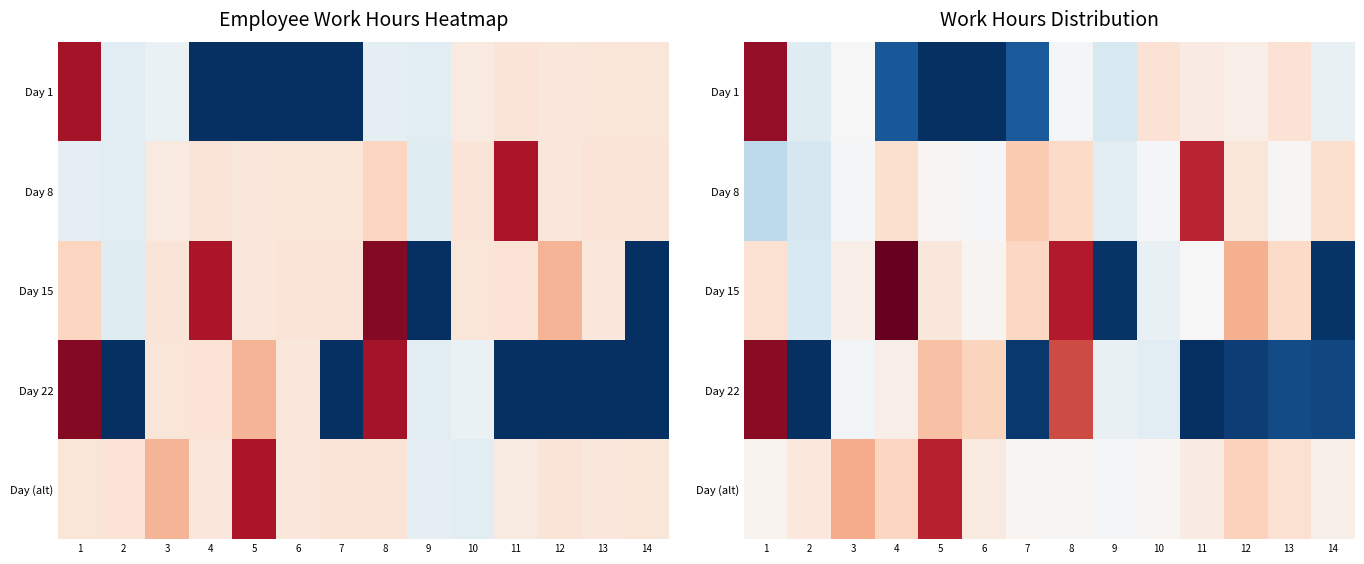

What is the spread (max minus min) of values at 13?

11.0